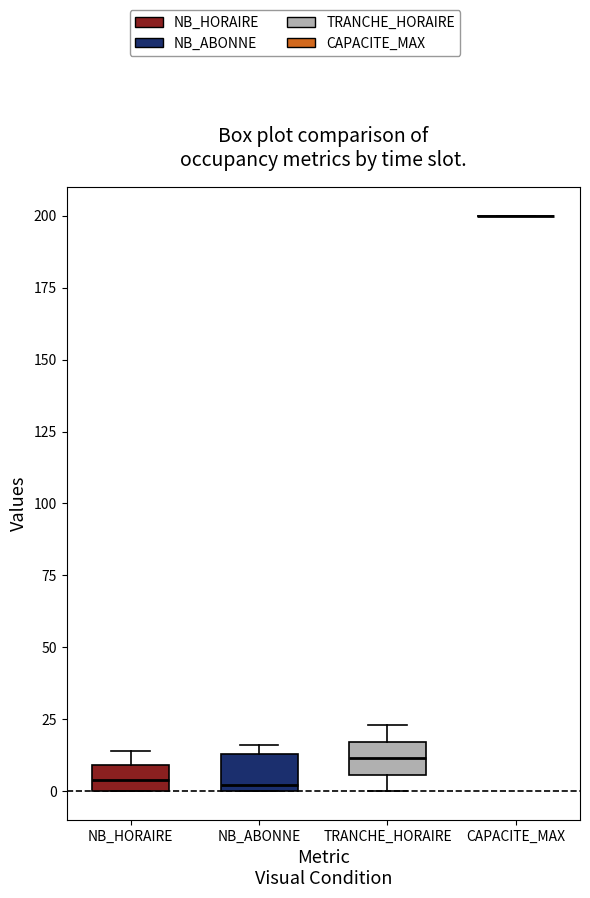

Reading left to right, transcribe this box plot: for each box, give where its median line is, the range the box spans, and where its two whiskers end, as read against the y-axis. The values are not printed on the chart, so give them approximately, as read against the axis.

NB_HORAIRE: median 5, box 0 to 10, whiskers 0 to 15
NB_ABONNE: median 0 (just above the box's lower edge), box 0 to 15, whiskers 0 to 15 (just above the box's upper edge)
TRANCHE_HORAIRE: median 10, box 5 to 15, whiskers 0 to 25
CAPACITE_MAX: box collapsed to a line at 200, whiskers 200 to 200